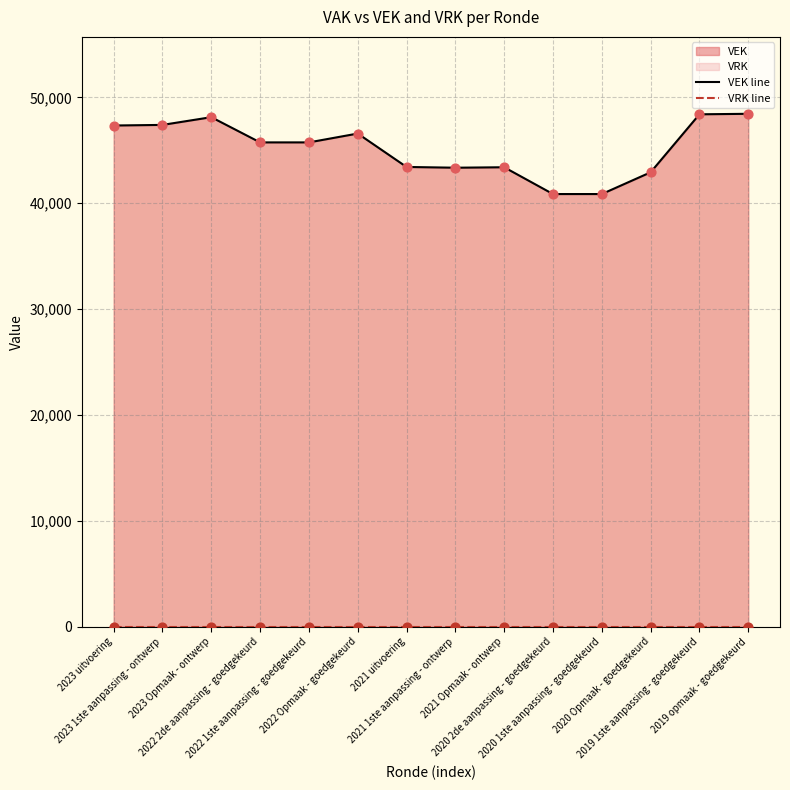

What is the total value across all series at 2021 1ste aanpassing - ontwerp?

43359